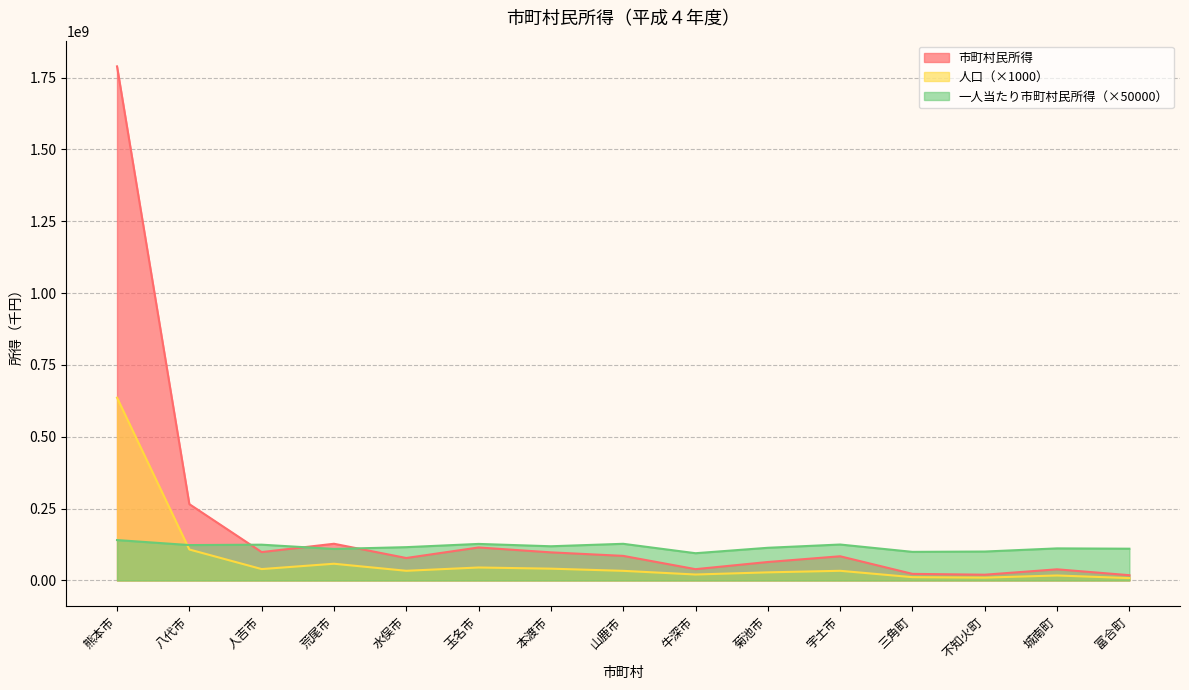

What is the minimum value for 人口?

8295000